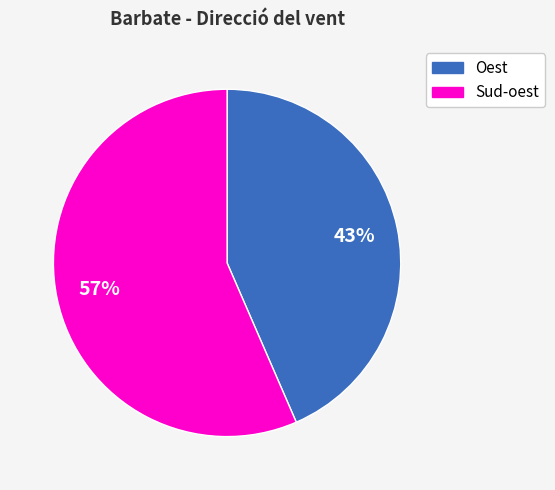

Which slice is the largest?

Sud-oest